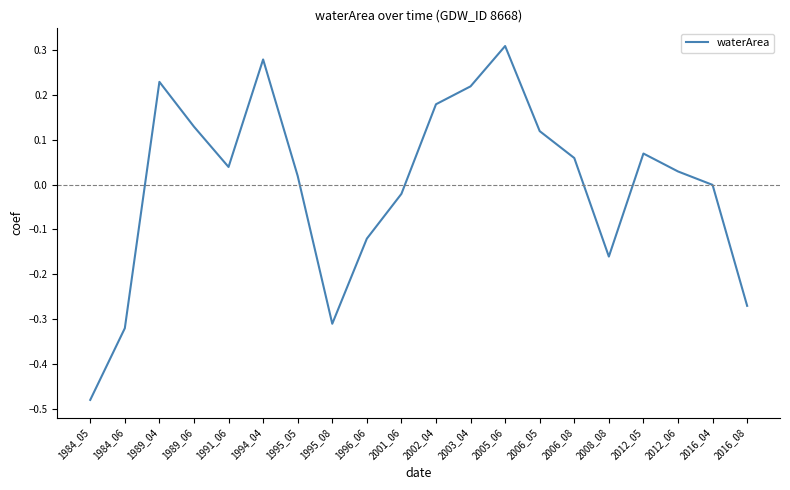

True or false: the data shows 0.0 at 2012_06.

True